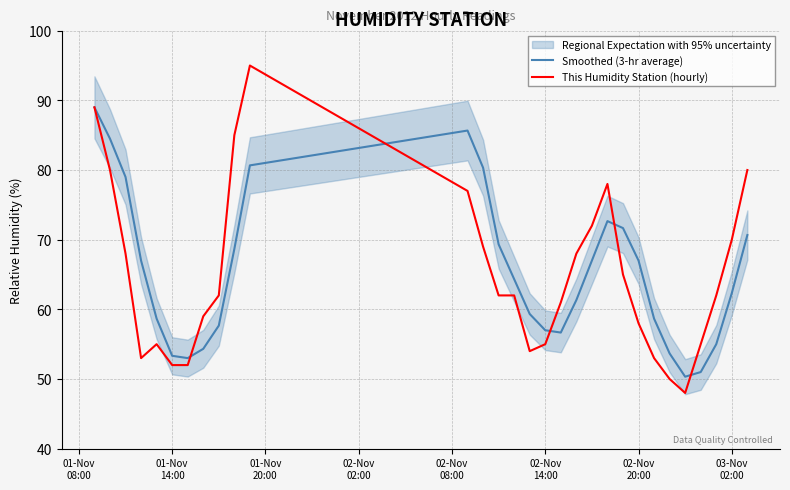

What is the minimum value for Smoothed (3-hr average)?

50.3